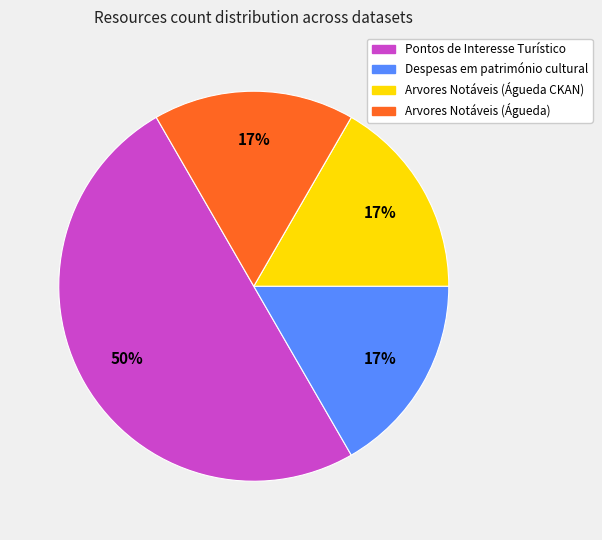

Combined, do Despesas em património cultural and Pontos de Interesse Turístico account for over 50%?

Yes